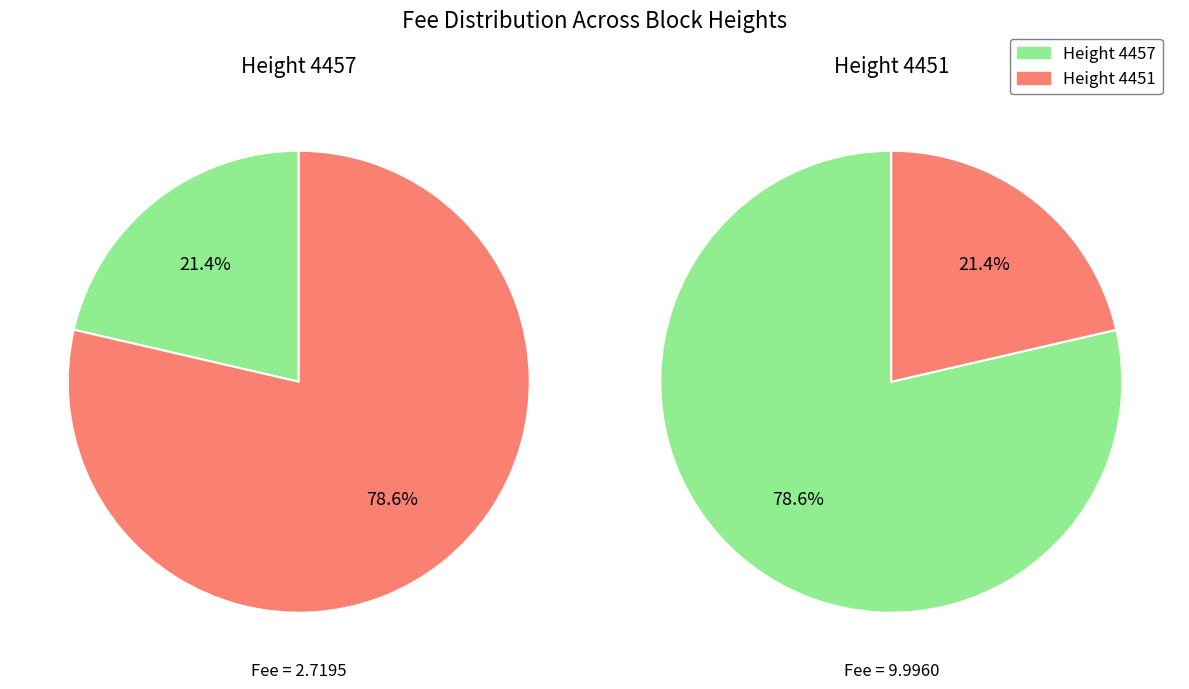

What is the smallest slice in the pie chart?

4457